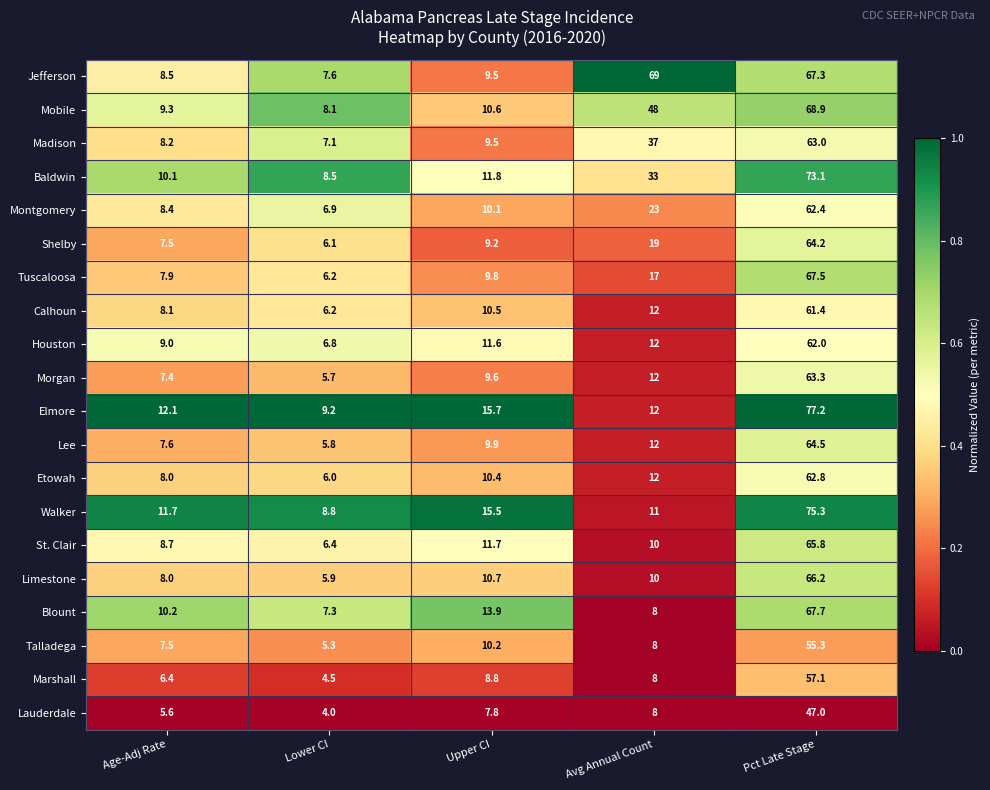

True or false: Marshall has a value of 16.4 at Pct Late Stage.

False